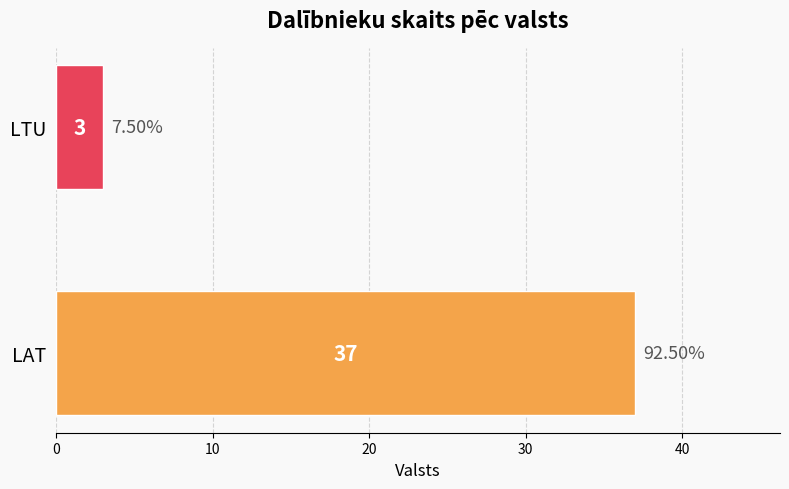

How many distinct data groups are displayed?

1